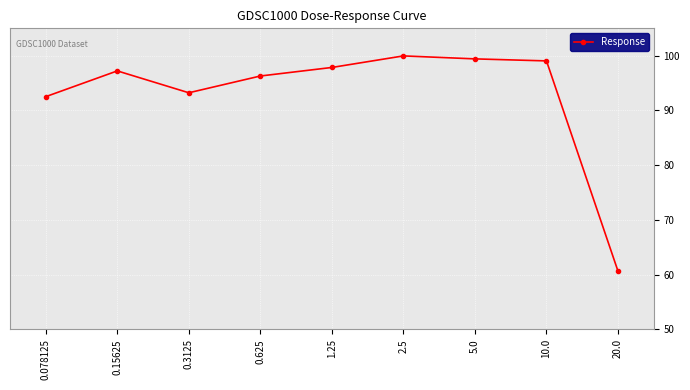

The chart shows a value of 58.2 at 0.625. True or false?

False